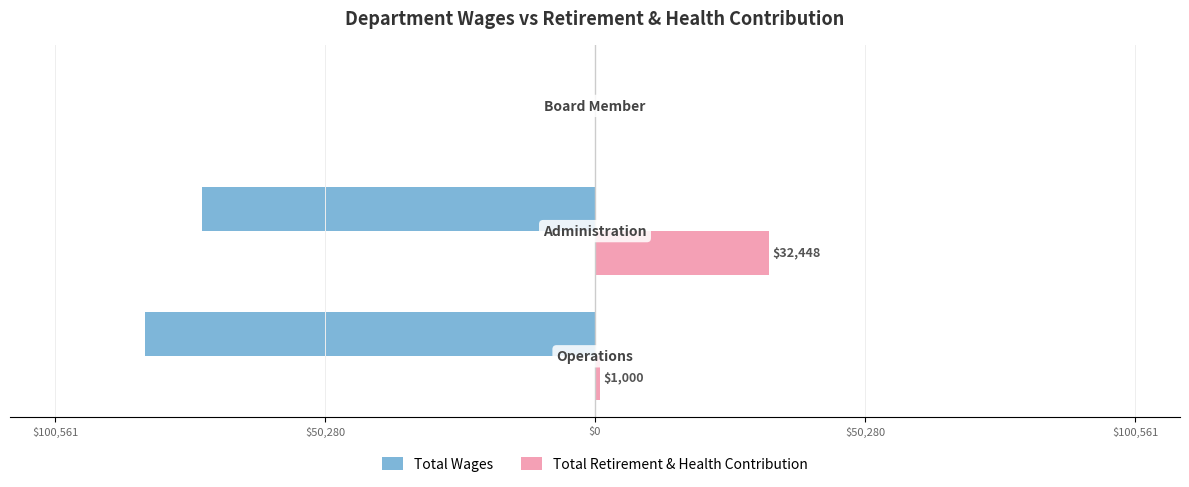

Are the bars grouped side by side (vs. stacked)?

Yes